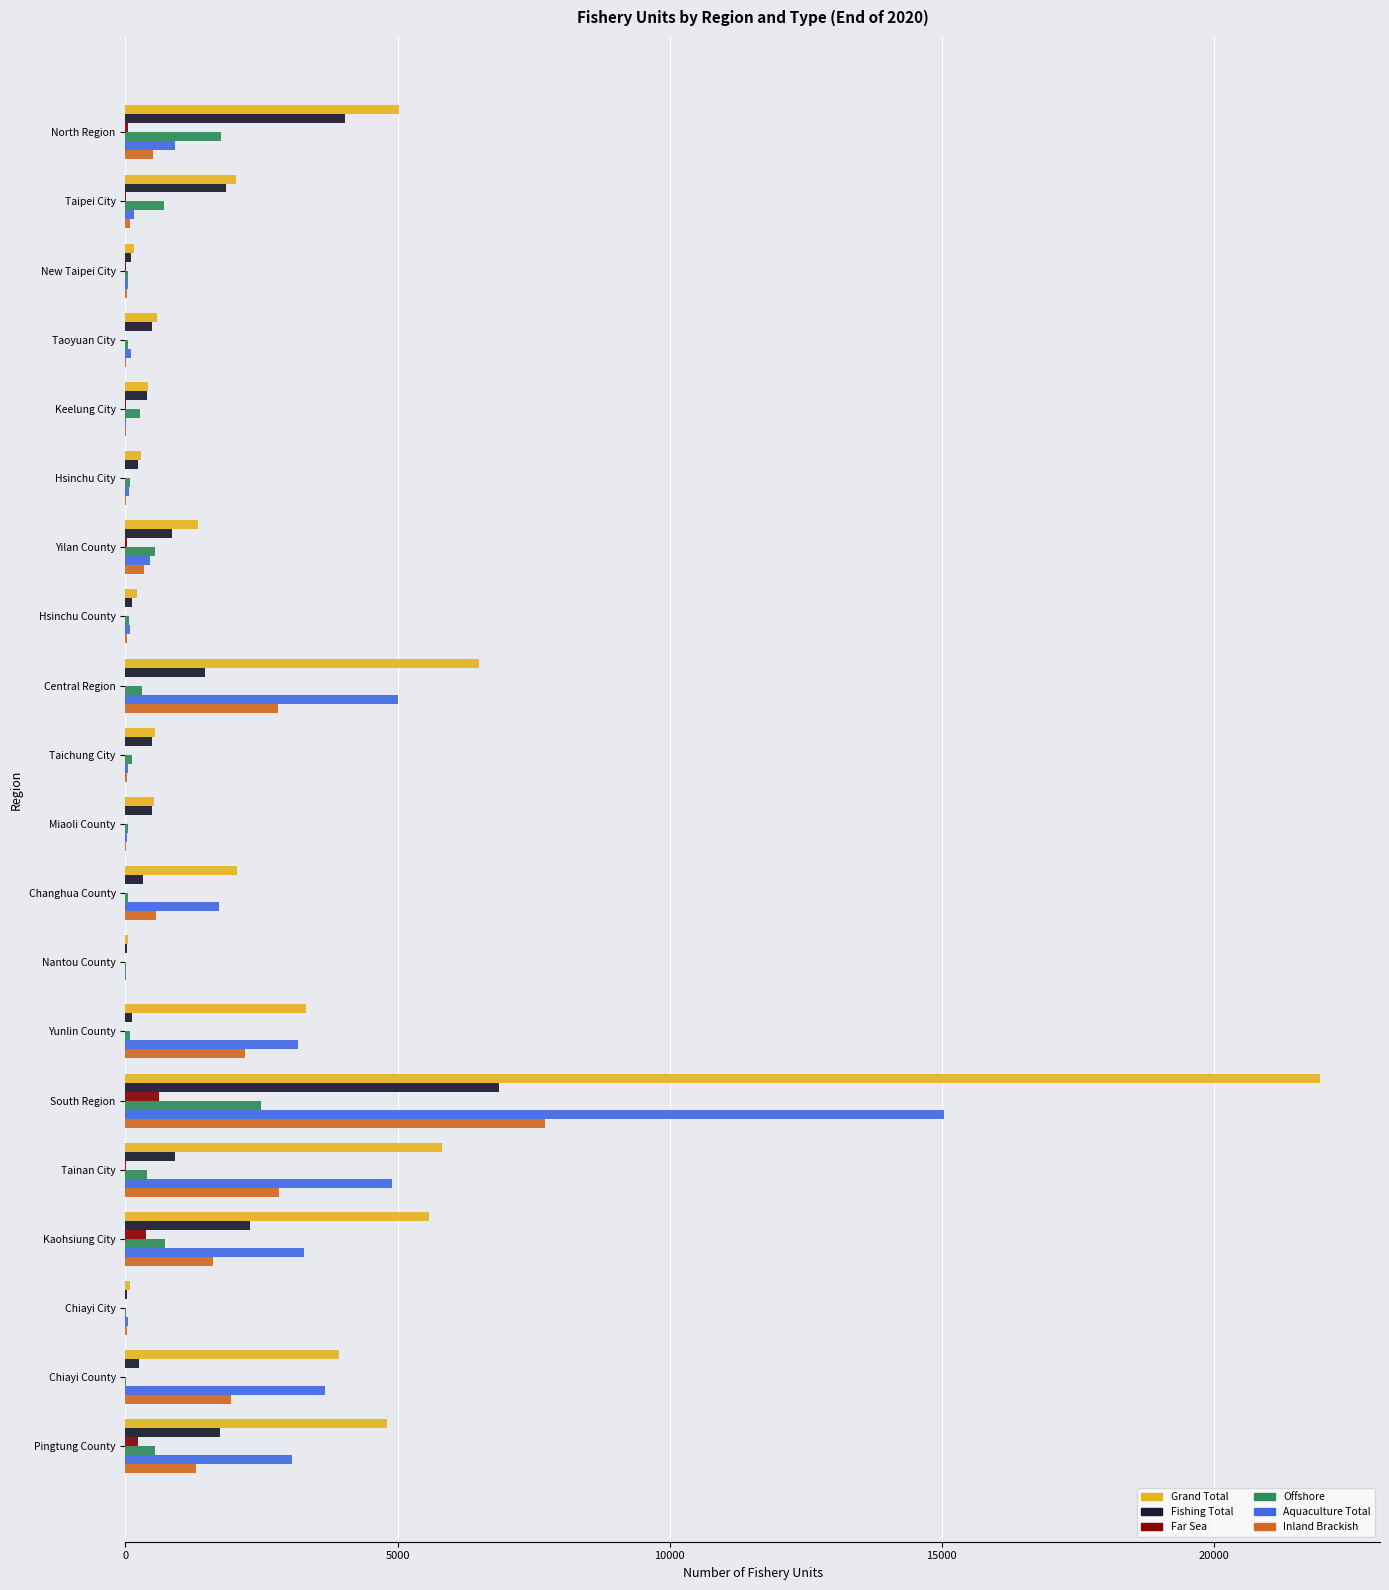

True or false: Aquaculture Total has a value of 3288 at Kaohsiung City.

True